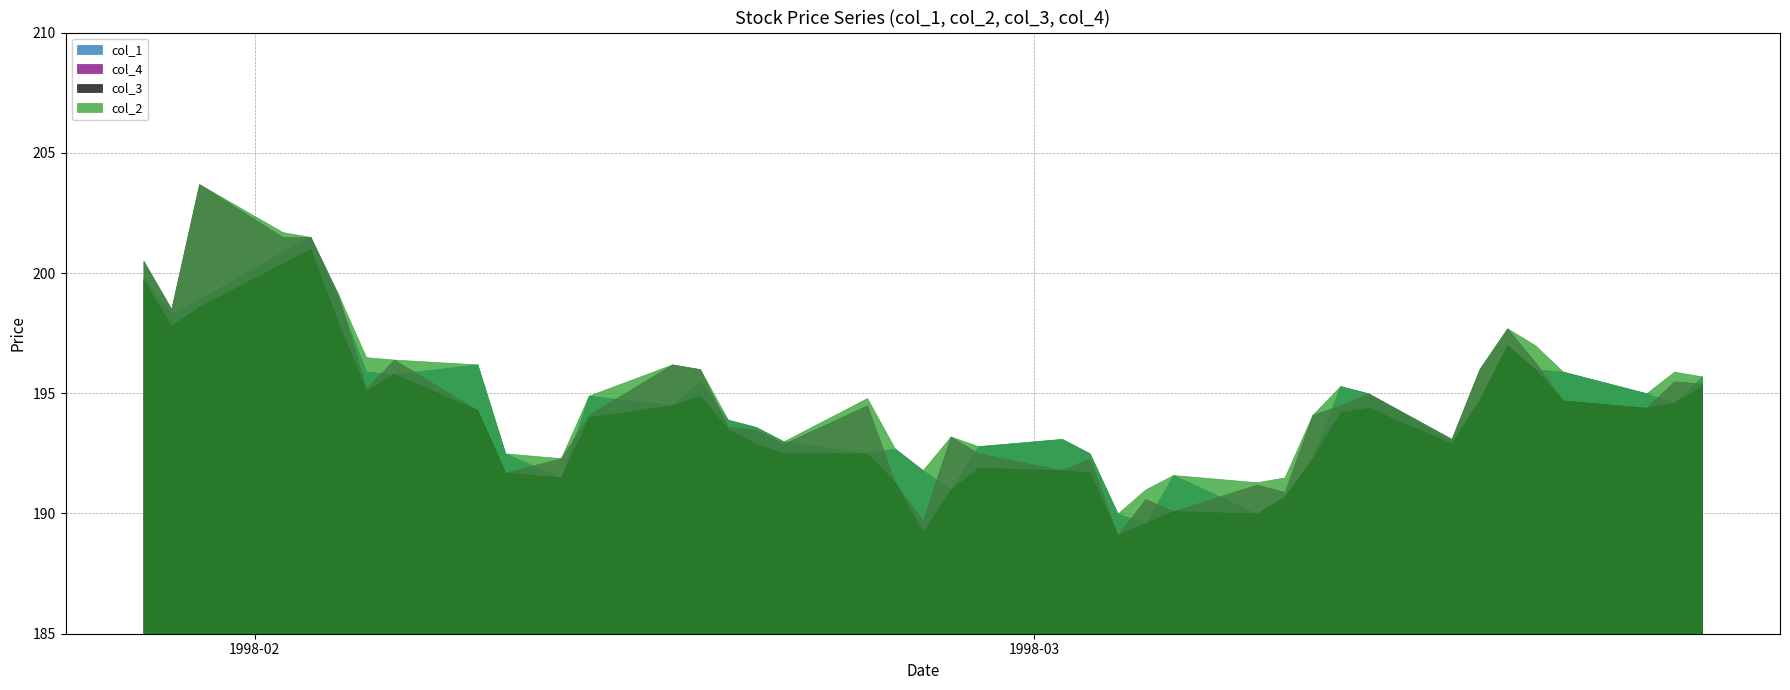

True or false: col_4 and col_3 intersect in this chart.

False